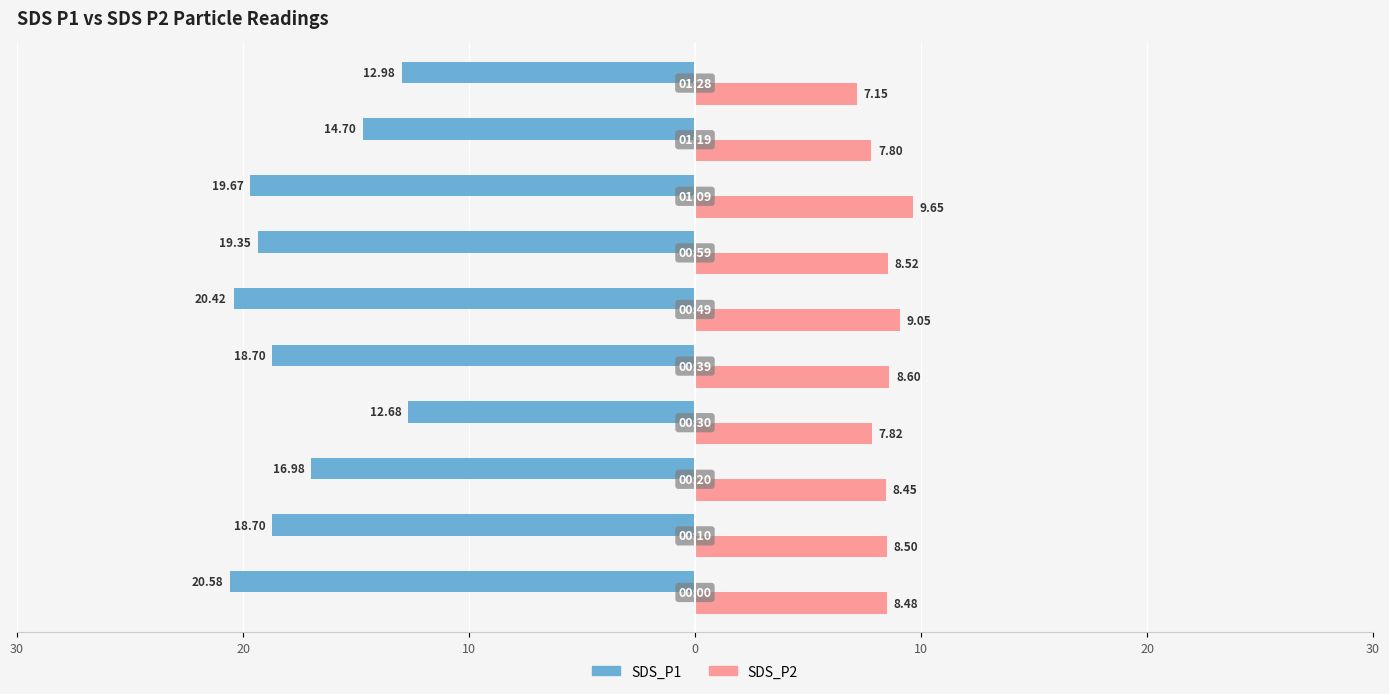

Reading left to right, extract all data points from this chart.

SDS_P1: -20.6	-18.7	-17.0	-12.7	-18.7	-20.4	-19.4	-19.7	-14.7	-13.0
SDS_P2: 8.5	8.5	8.4	7.8	8.6	9.1	8.5	9.7	7.8	7.2